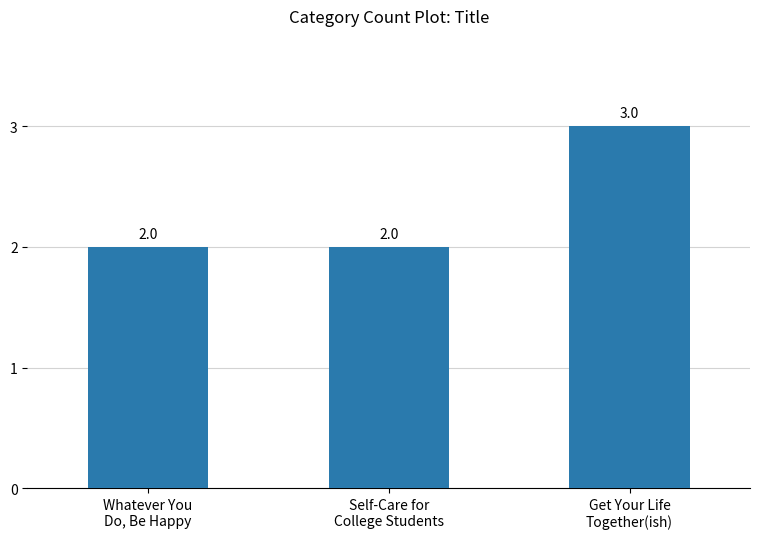

The value at Whatever You
Do, Be Happy is 3. True or false?

False